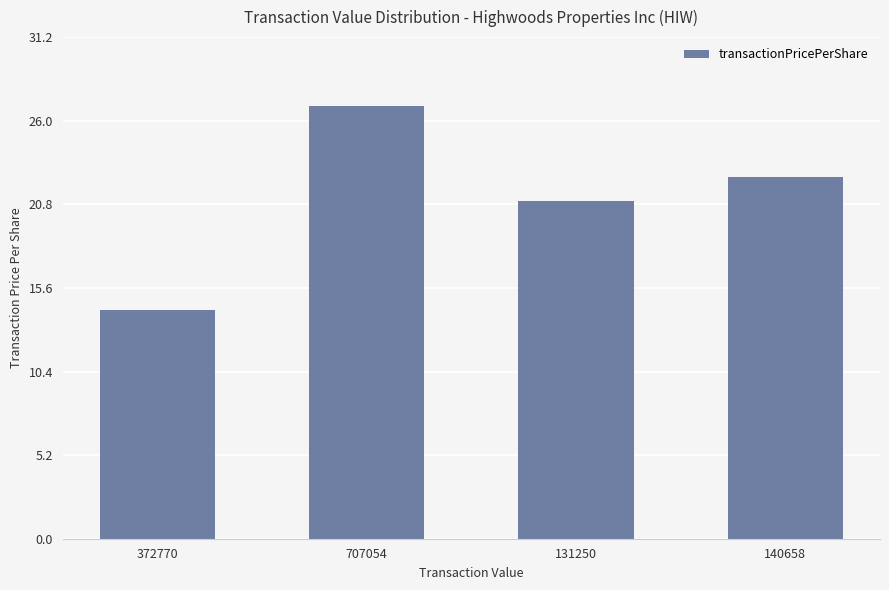

Which label corresponds to the smallest value in the chart?

372770